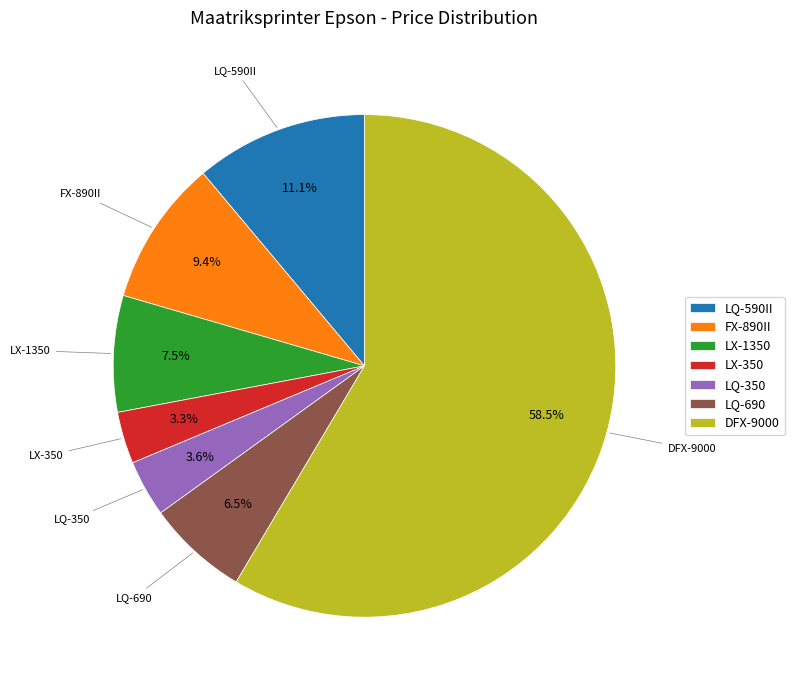

Is the sum of LQ-350 and LQ-690 greater than half?

No